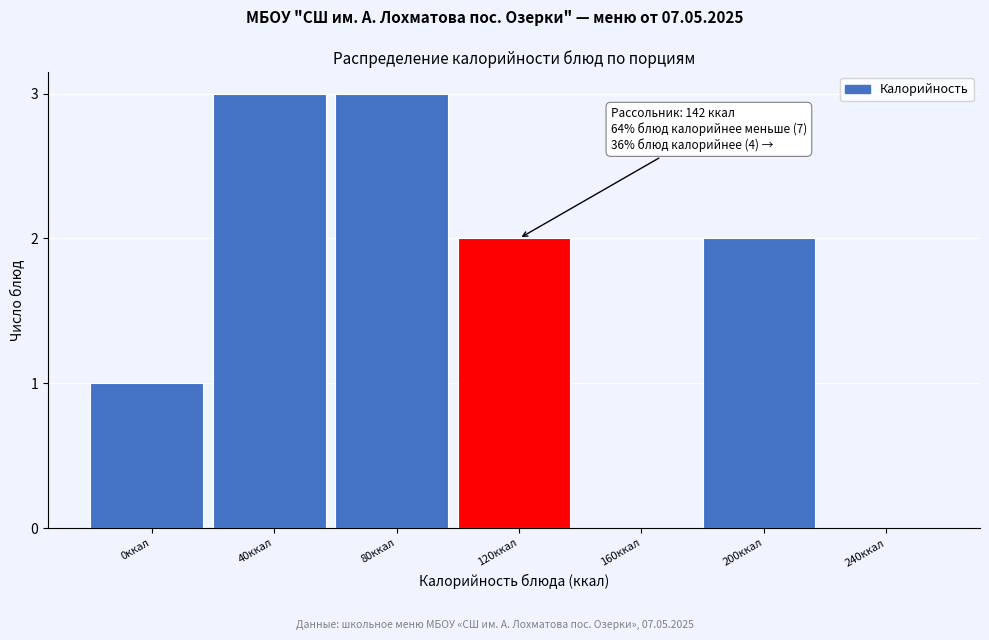

Reading left to right, list all the values displayed in this chart.

0ккал=1	40ккал=3	80ккал=3	120ккал=2	160ккал=0	200ккал=2	240ккал=0